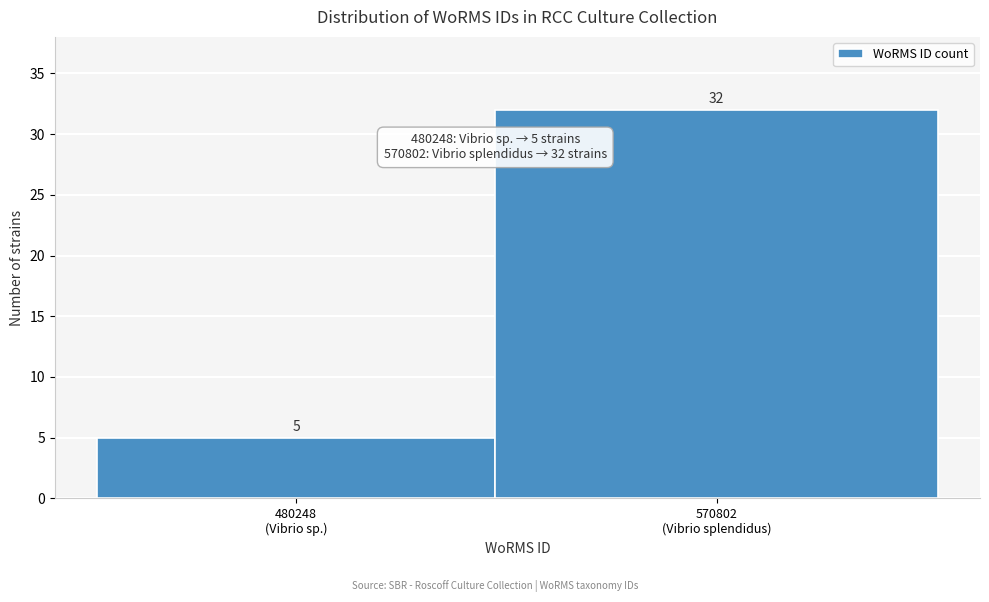

Reading right to left, what are all the values shown in this chart?

32	5